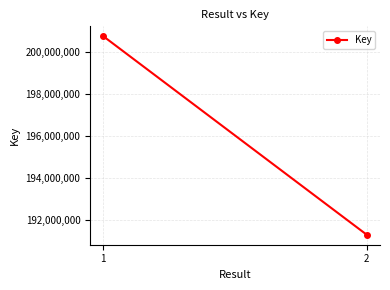

What is the value of the 2nd point from the left?

191271049